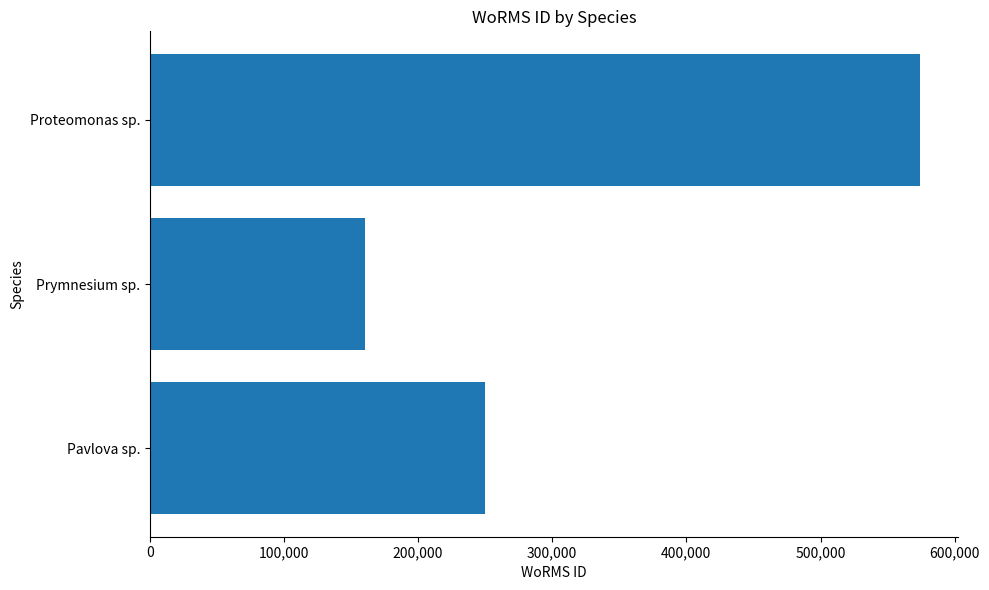

What is the ratio of the value at Pavlova sp. to the value at Prymnesium sp.?

1.6